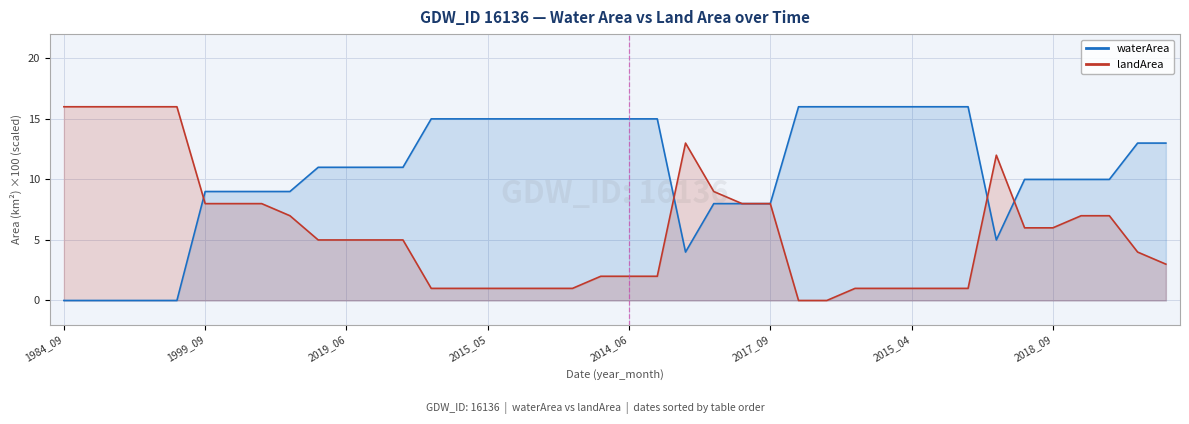

The value of waterArea at 32 is 16.0. True or false?

True